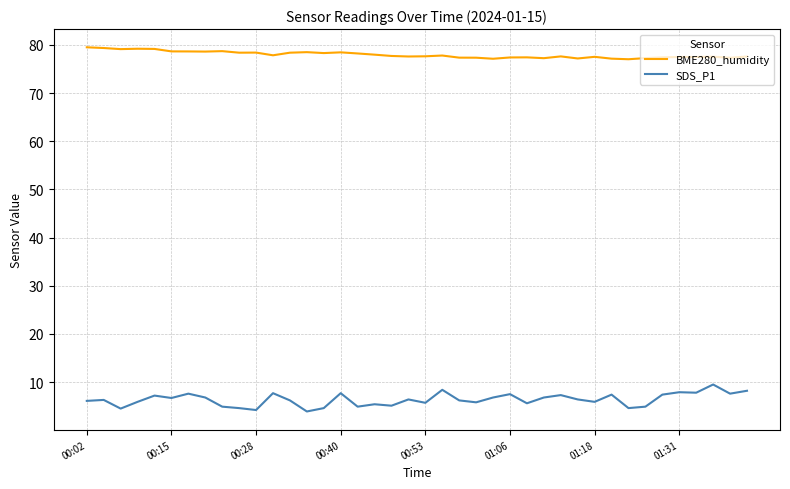

True or false: BME280_humidity and SDS_P1 intersect in this chart.

False